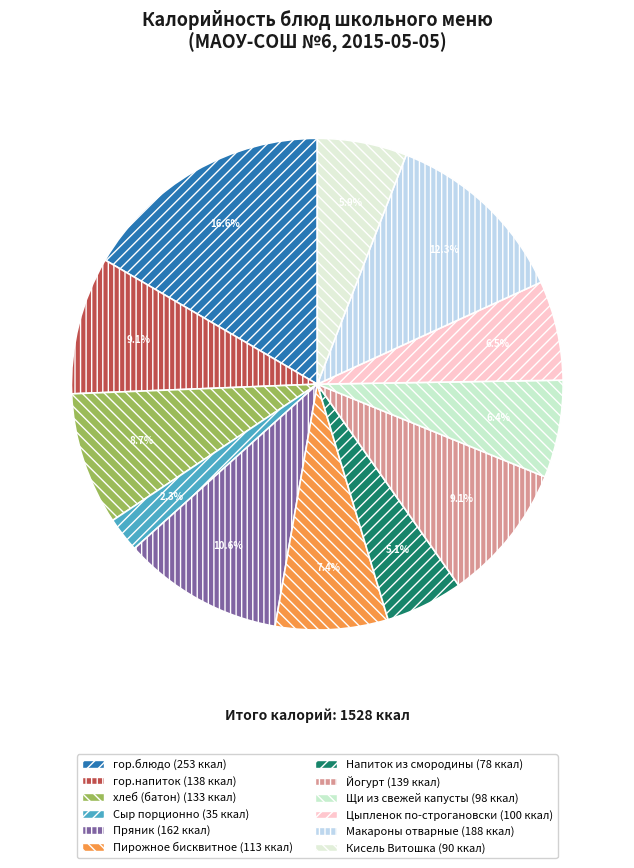

Count the number of slices in the pie.

12